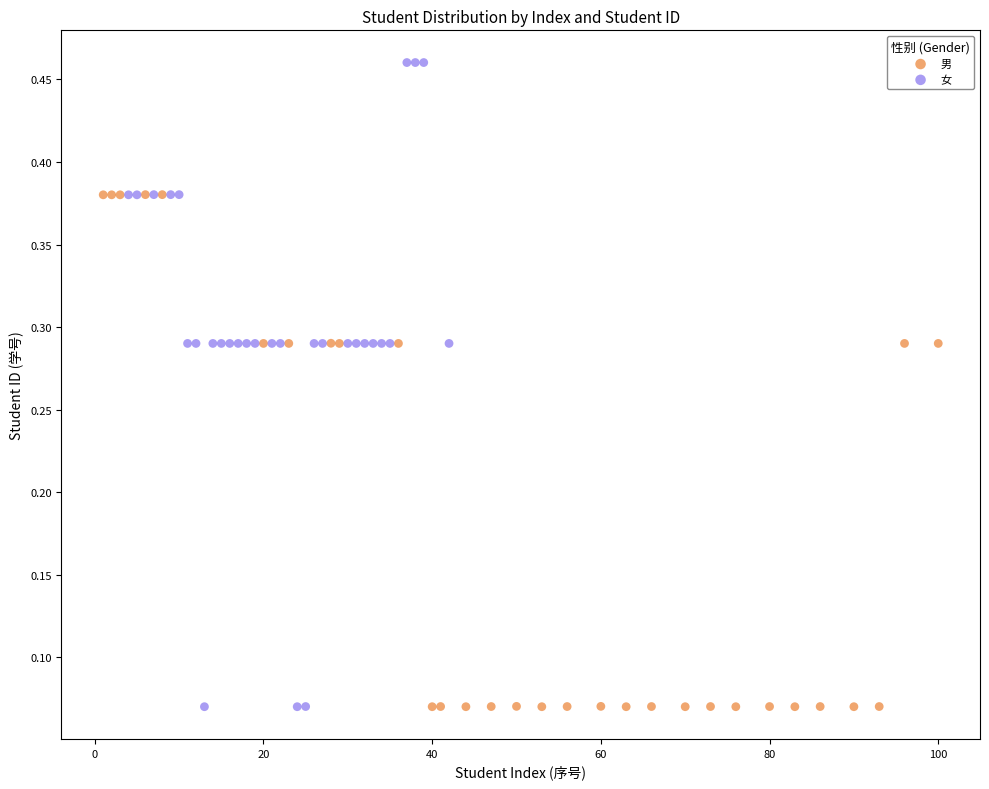

What are all the series names shown in the legend?

男, 女